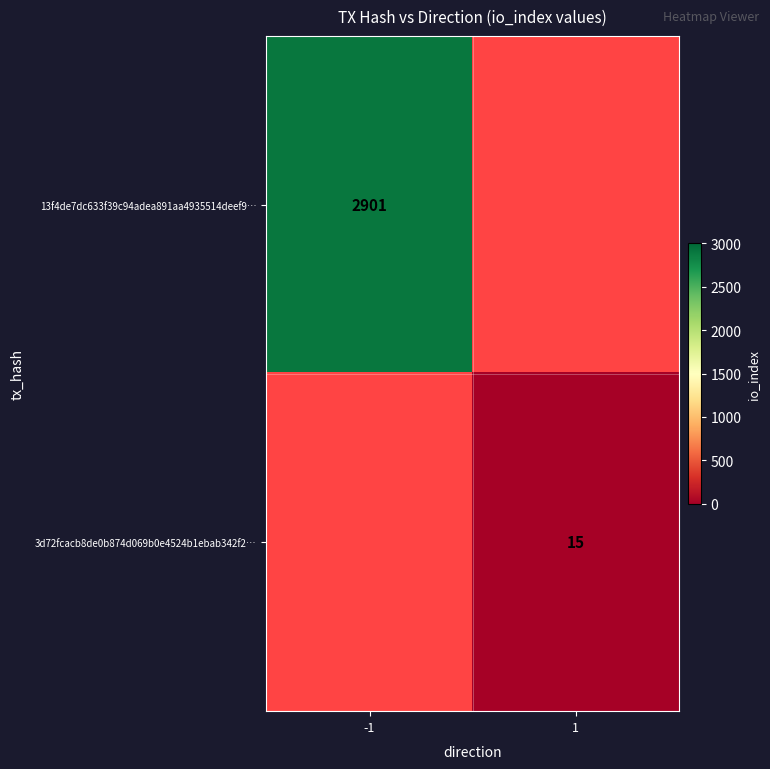

Is it true that 3d72fcacb8de0b874d069b0e4524b1ebab342f2… equals 4 at 1?

False